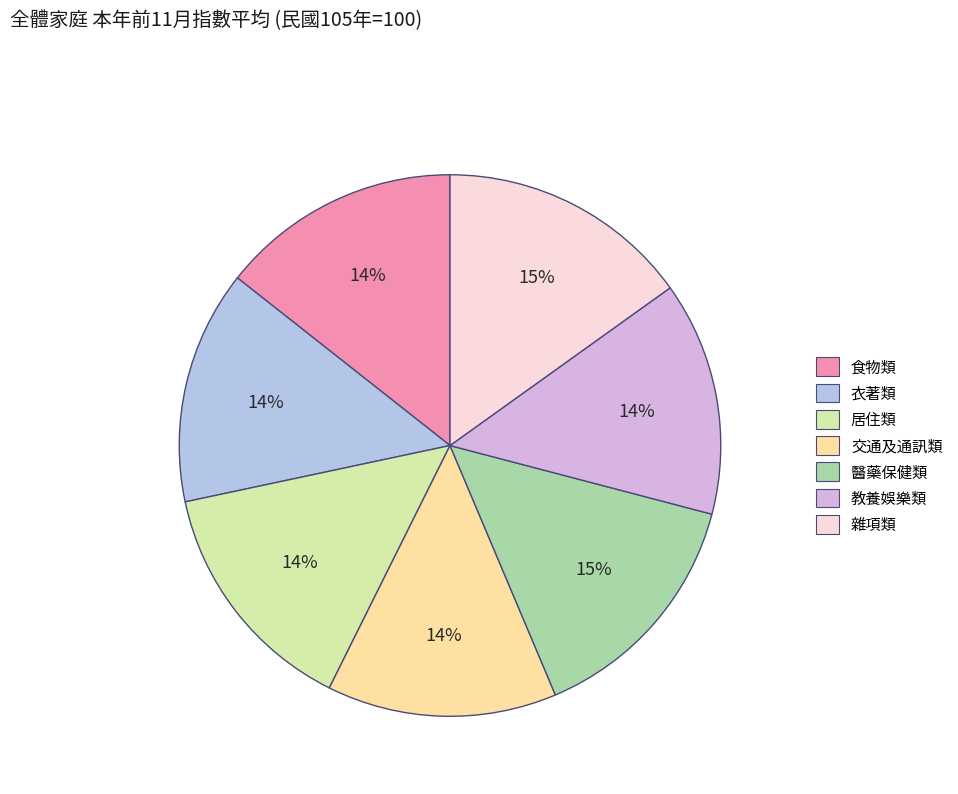

Is there any slice that represents more than half of the pie?

No